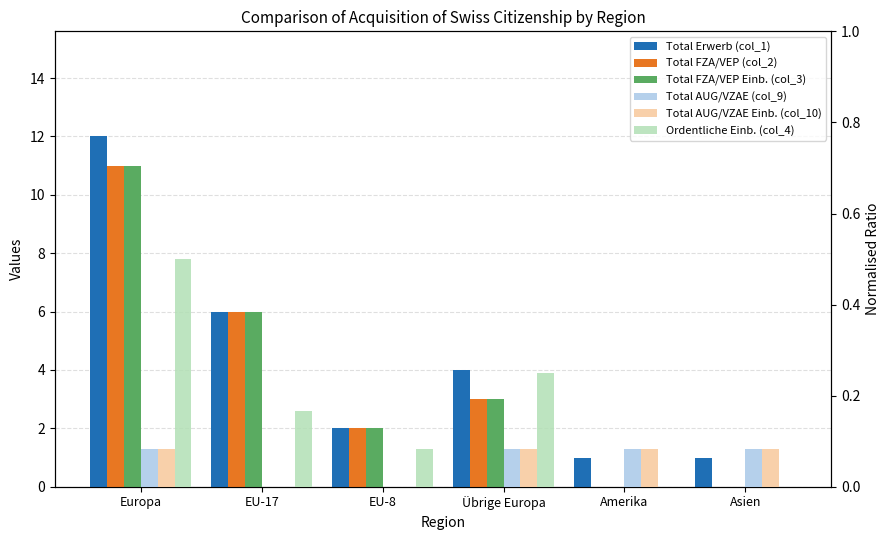

How many groups of bars are there?

6